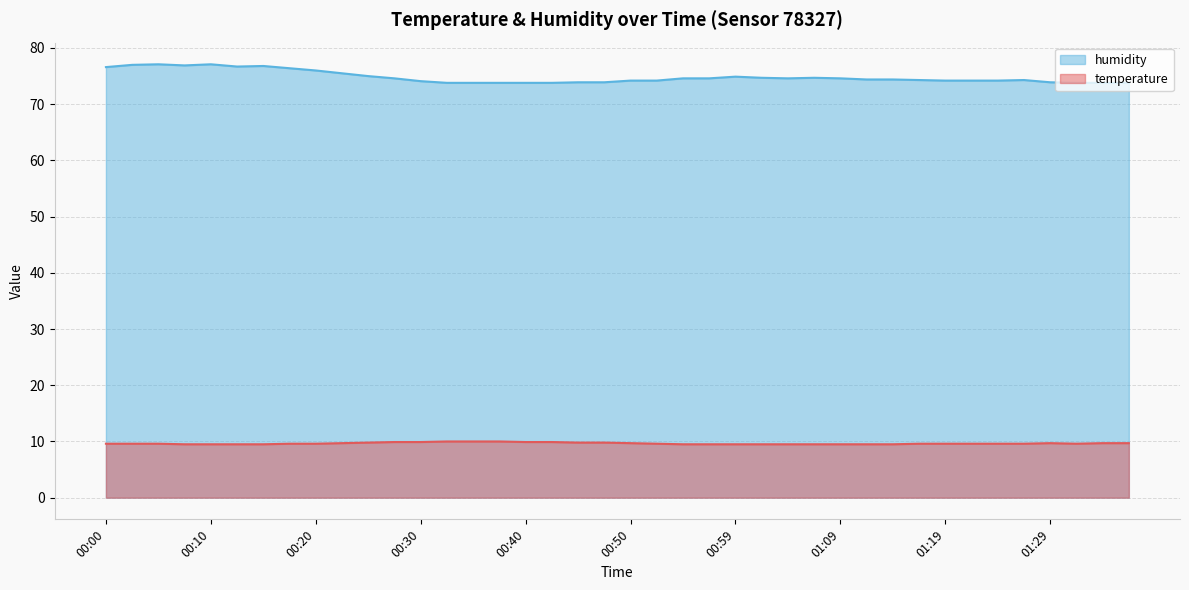

At which category is the sum across all series the highest?

00:05